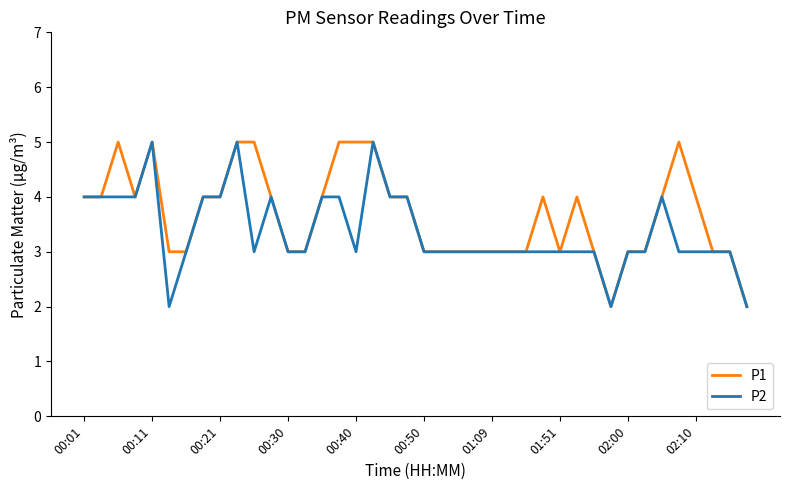

Which series has the largest total across all categories?

P1